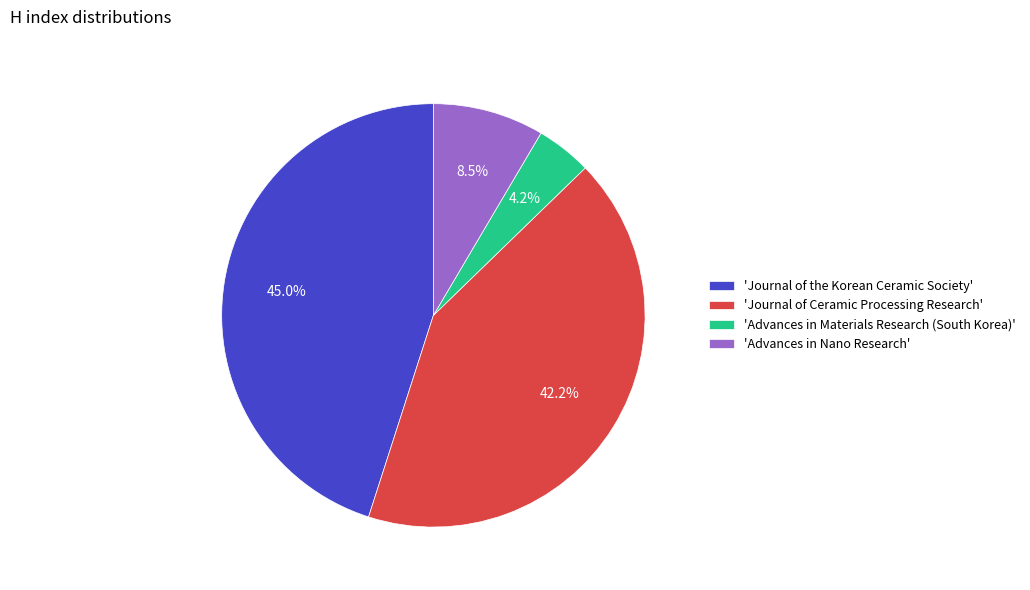

How much of the chart is everything except 'Journal of the Korean Ceramic Society'?

55.0%